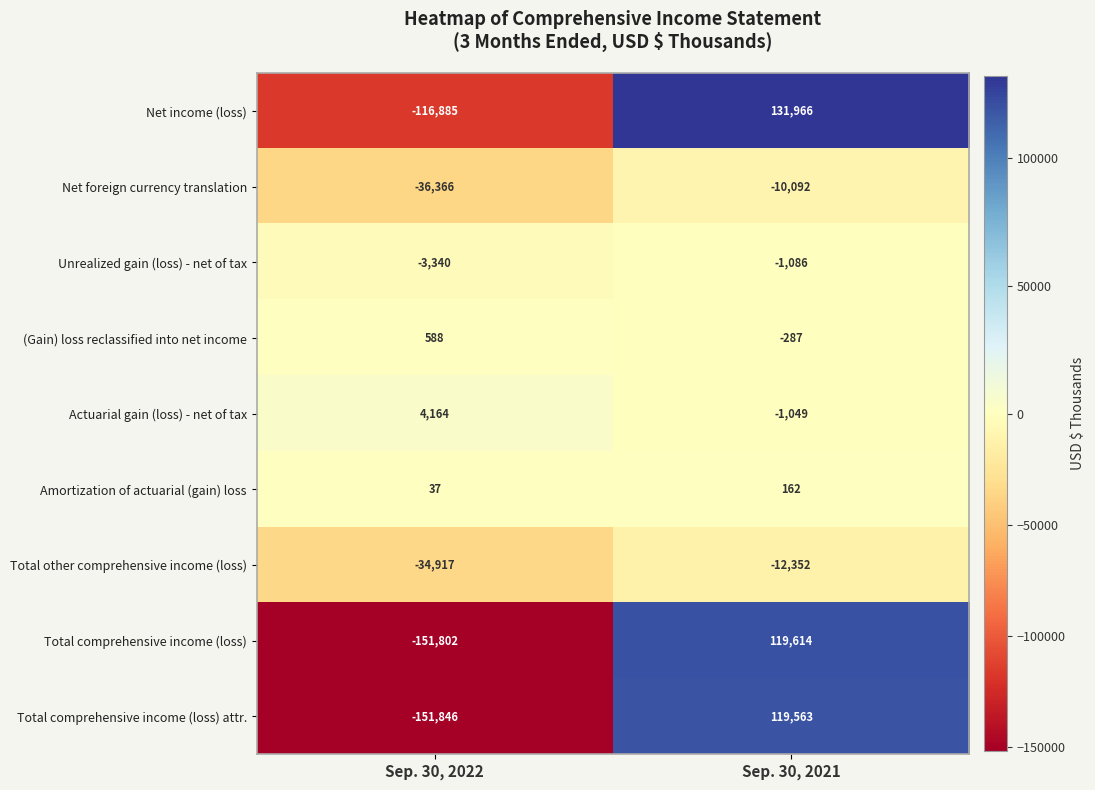

How many positive values does the Total comprehensive income (loss) attr. series have?

1